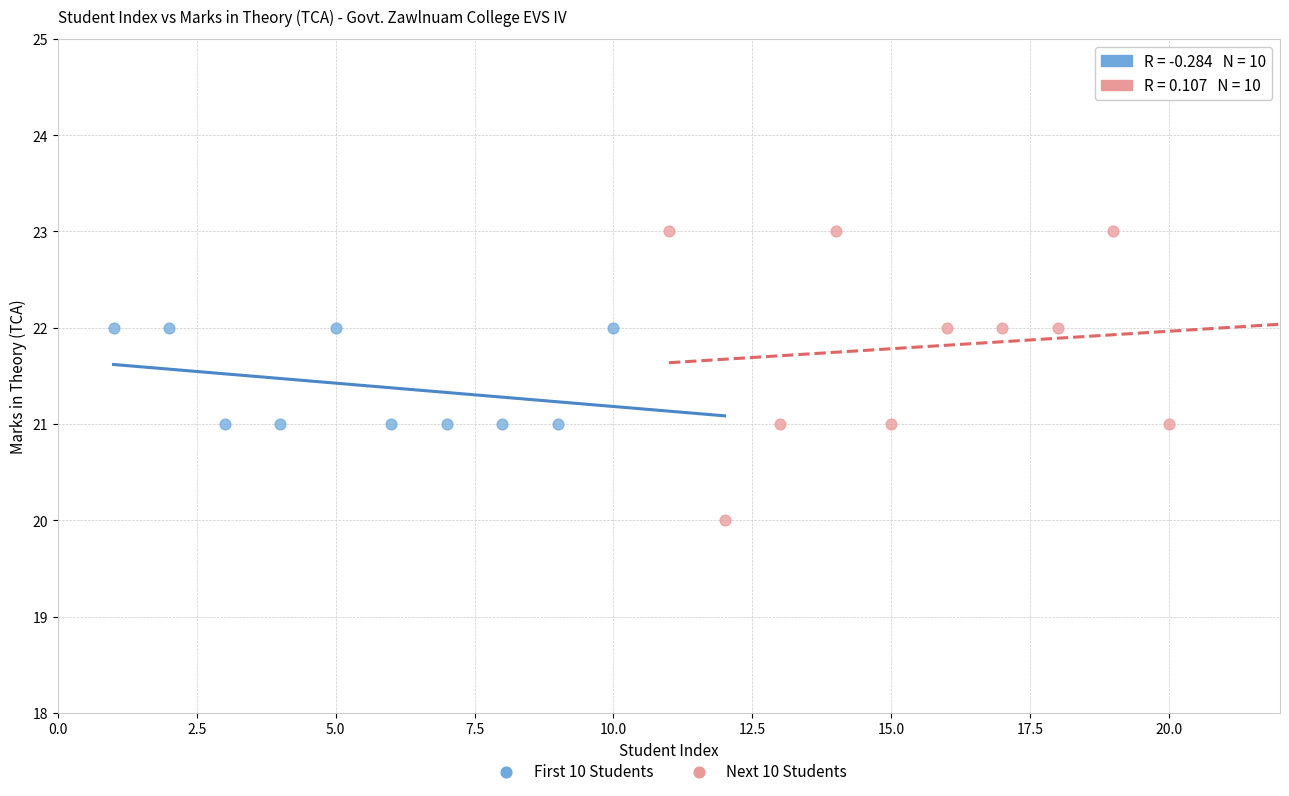

Which series has the largest Y range (max minus min)?

Next 10 Students